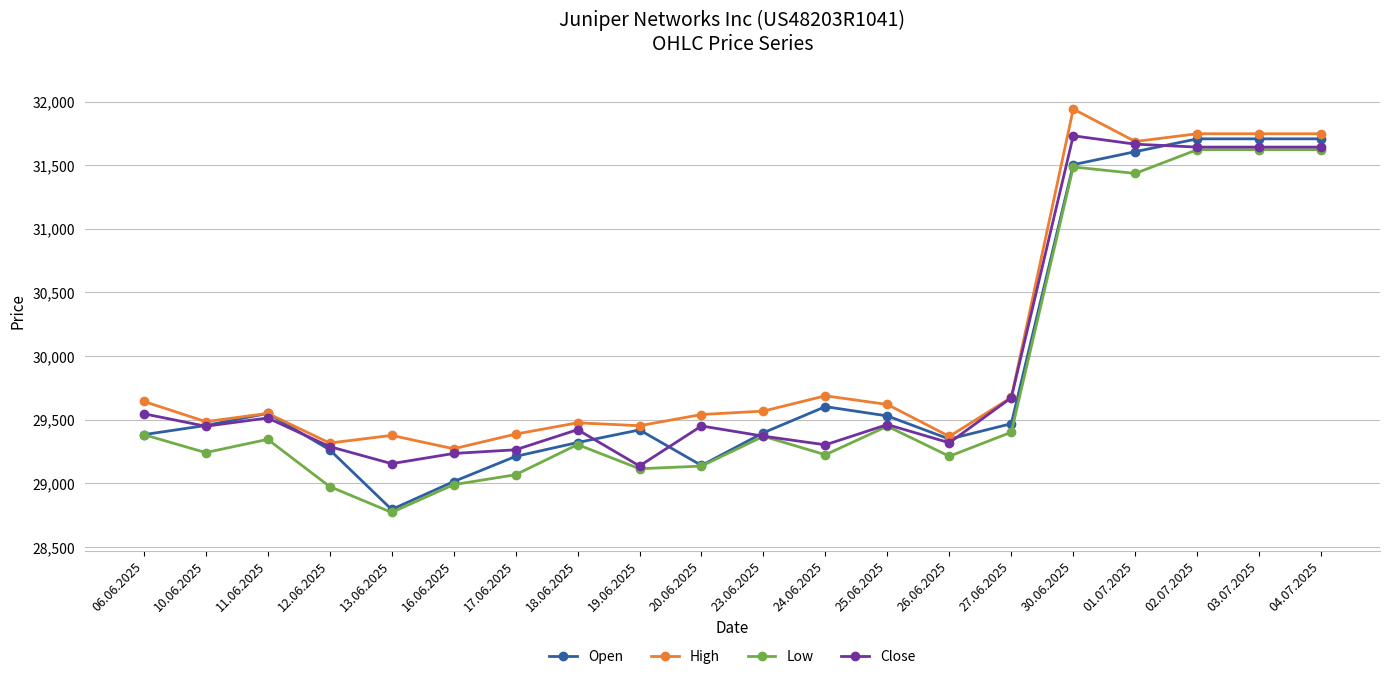

What is the average value of the Low series?

29789